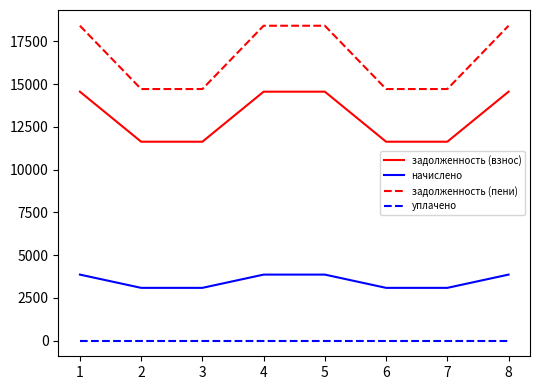

How many distinct data groups are displayed?

4